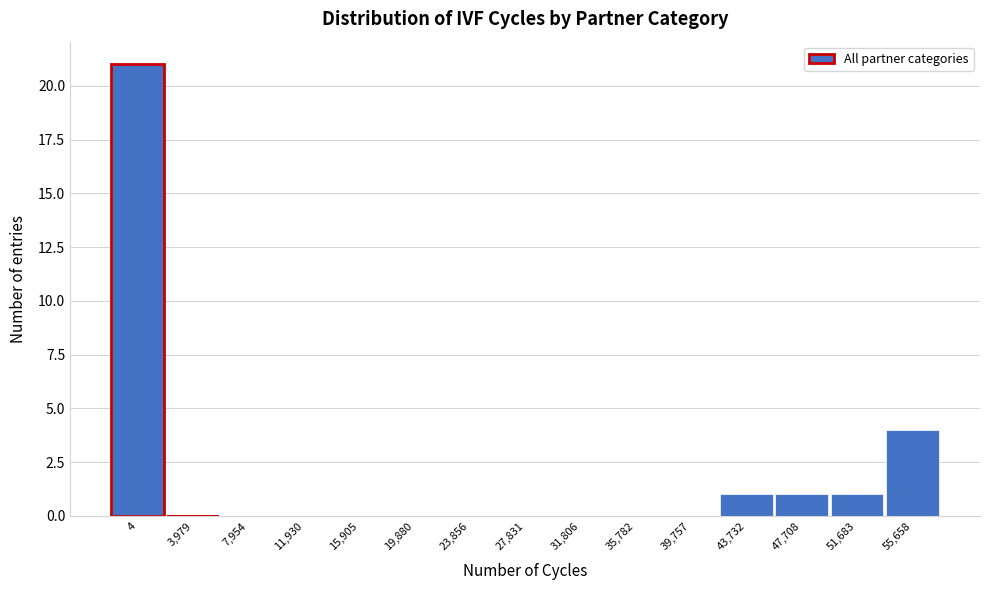

Reading right to left, transcribe all the data shown in this chart.

55,658=4	51,683=1	47,708=1	43,732=1	39,757=0	35,782=0	31,806=0	27,831=0	23,856=0	19,880=0	15,905=0	11,930=0	7,954=0	3,979=0	4=21